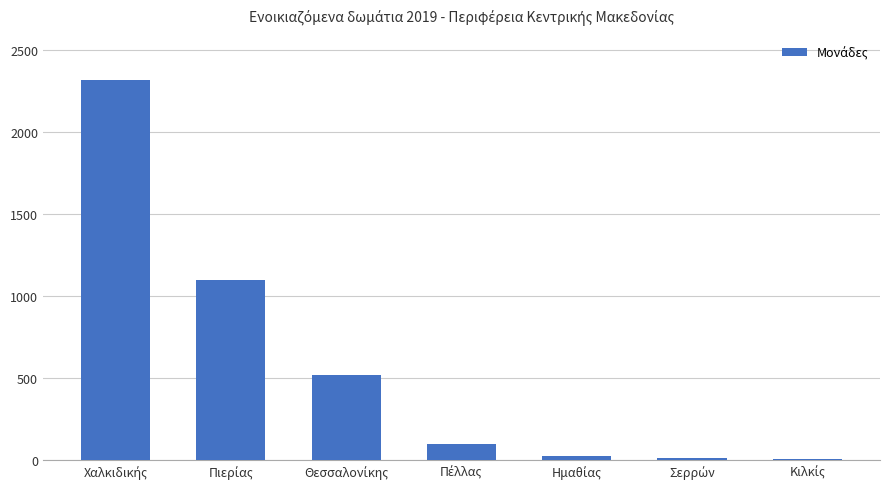

What is the maximum value shown in the chart?

2312